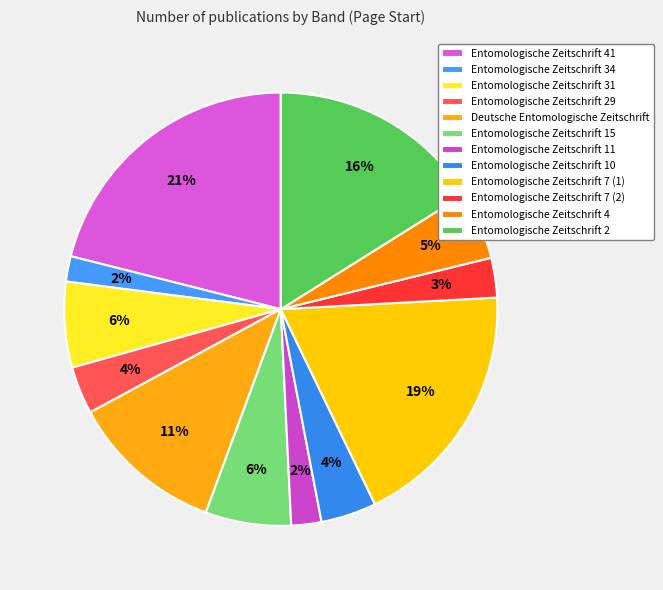

Does Entomologische Zeitschrift 7 (1) represent more than half of the total?

No